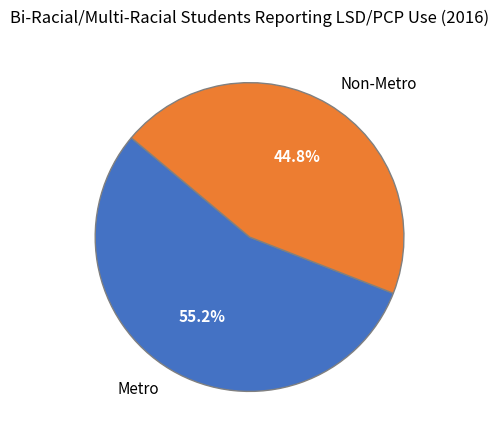

Approximately how many times larger is the value at Metro compared to Non-Metro?

1.2